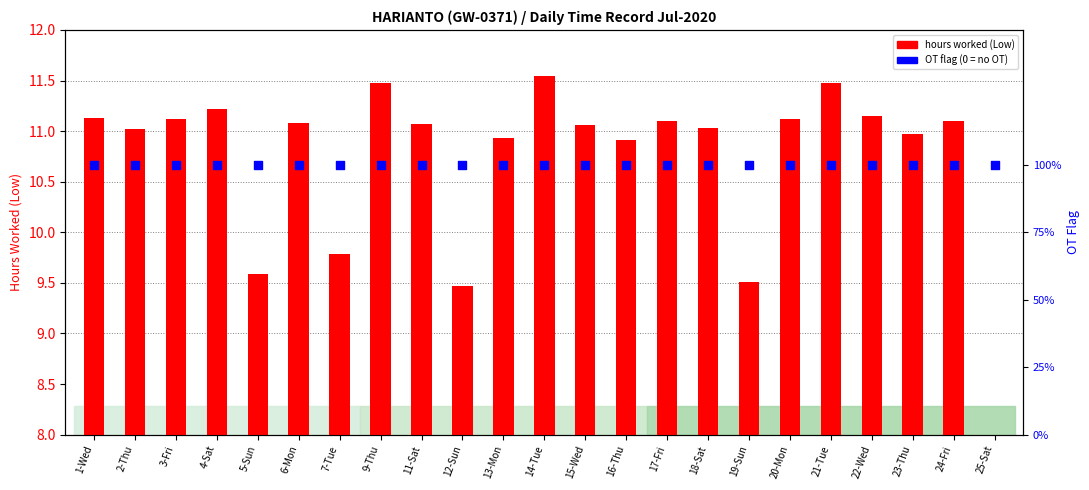

Which series has the widest spread of Y values?

hours worked (Low)